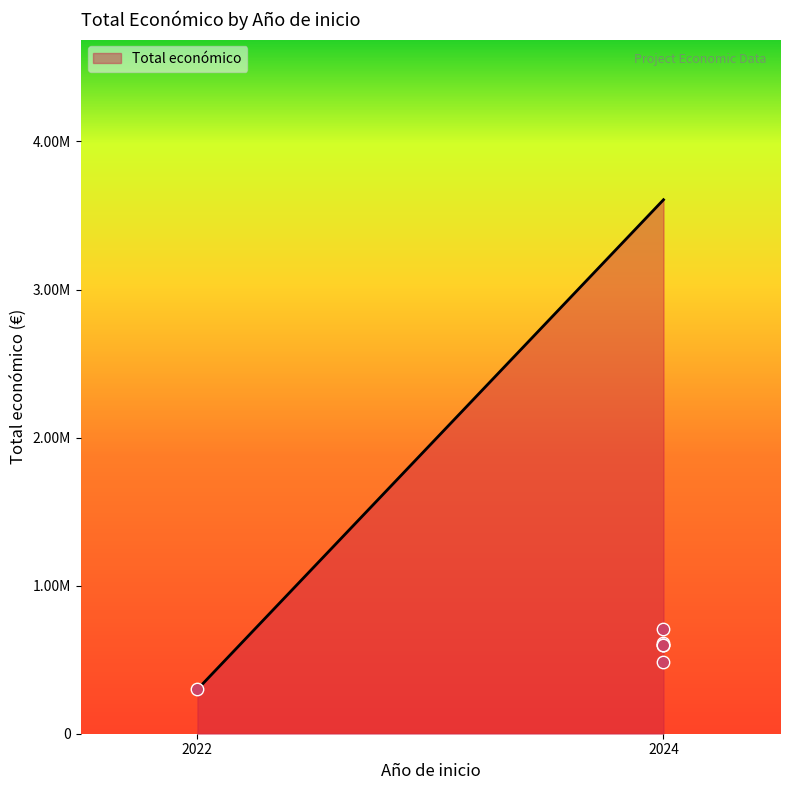

What is the ratio of the value at 2024 to the value at 2024?

1.2